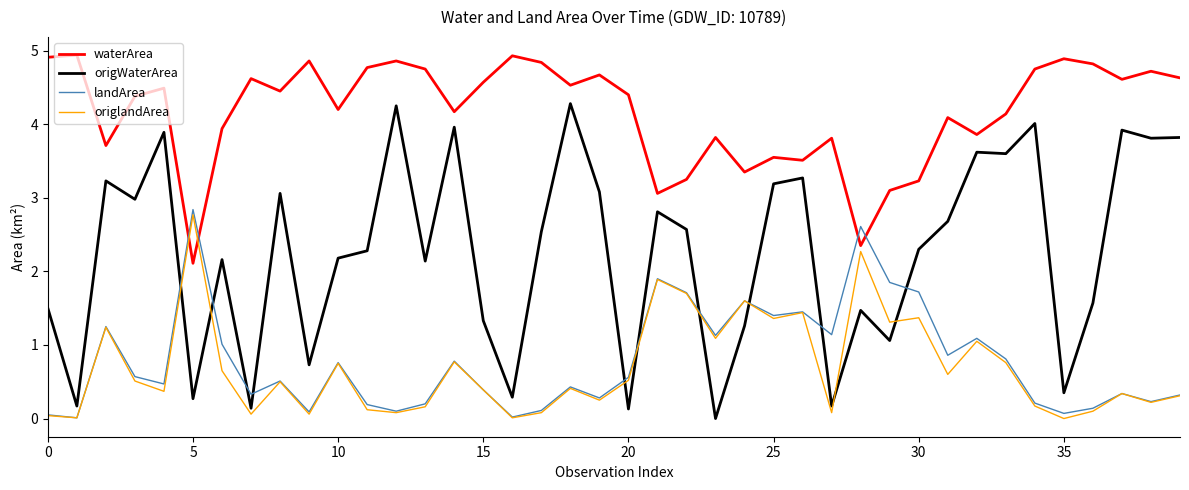

What is the sum of all origWaterArea values?

90.1